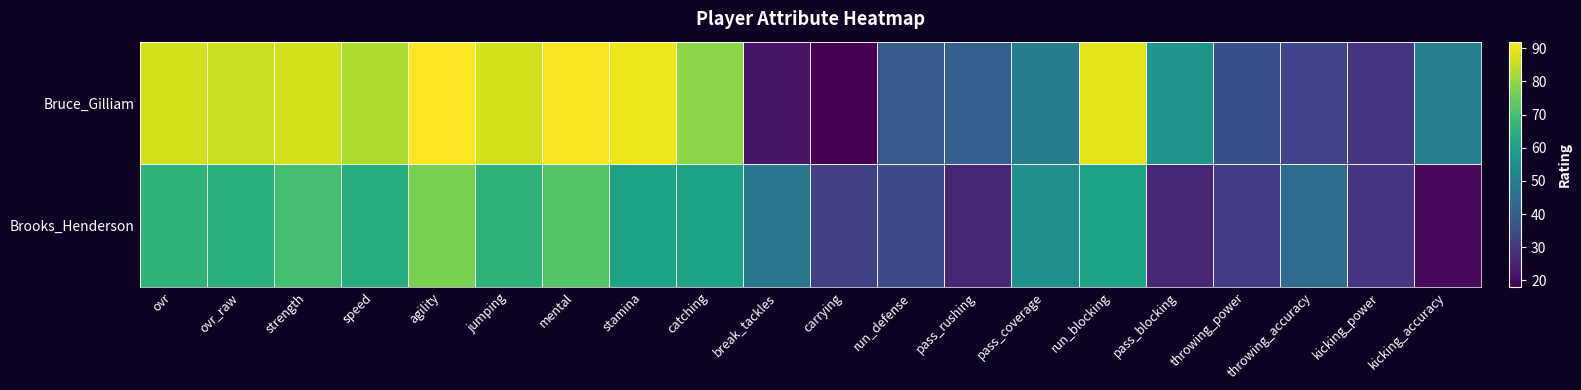

At which category is the sum across all series the highest?

agility